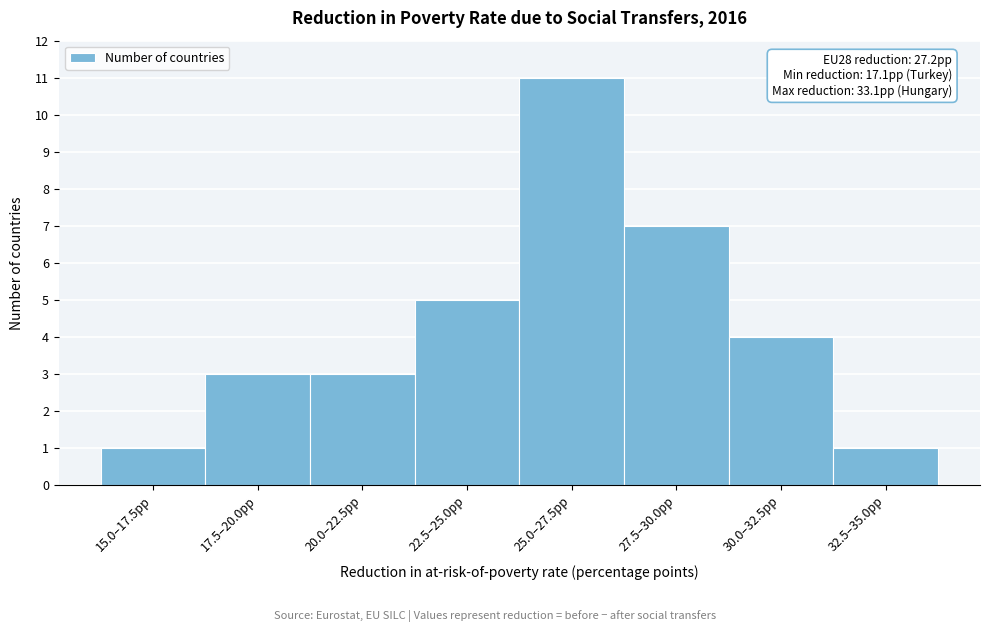

Reading left to right, what are all the values shown in this chart?

15.0–17.5pp=1	17.5–20.0pp=3	20.0–22.5pp=3	22.5–25.0pp=5	25.0–27.5pp=11	27.5–30.0pp=7	30.0–32.5pp=4	32.5–35.0pp=1